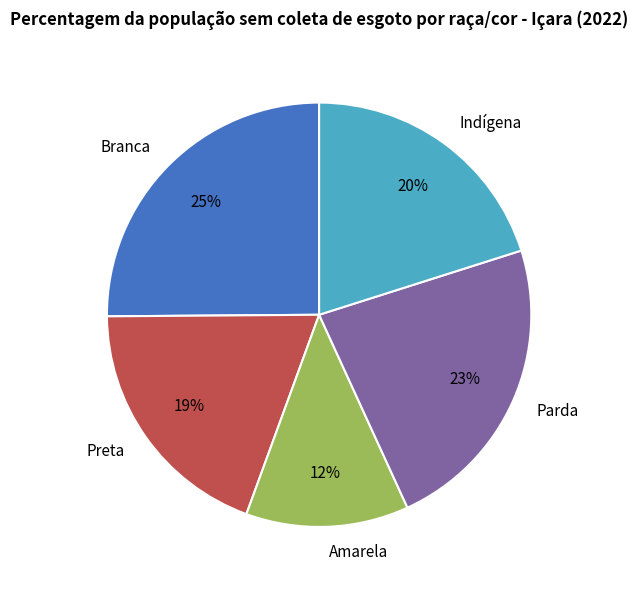

Between Indígena and Amarela, which is larger?

Indígena